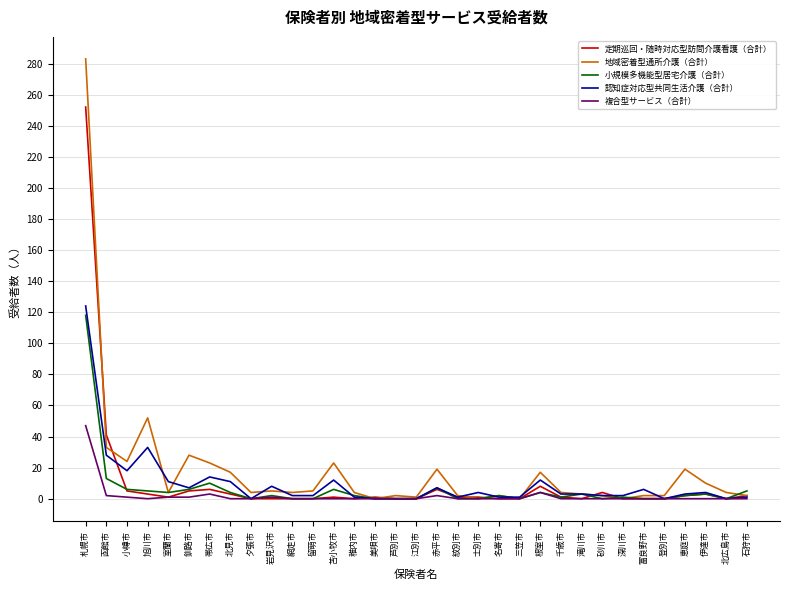

Which series has the widest spread of values?

地域密着型通所介護（合計）